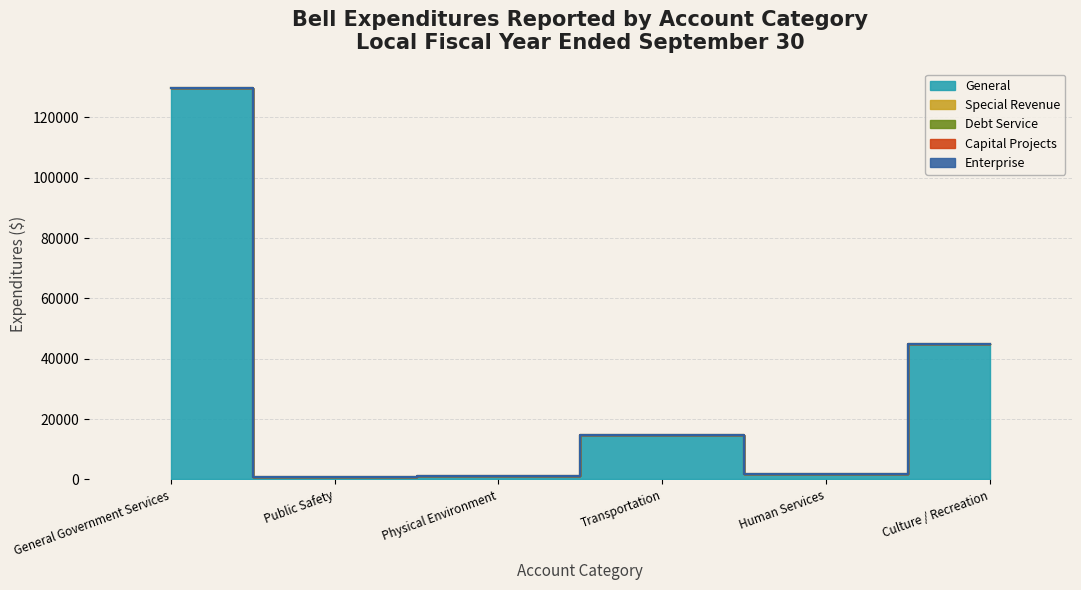

What is the label of the 3rd point from the right?

Transportation